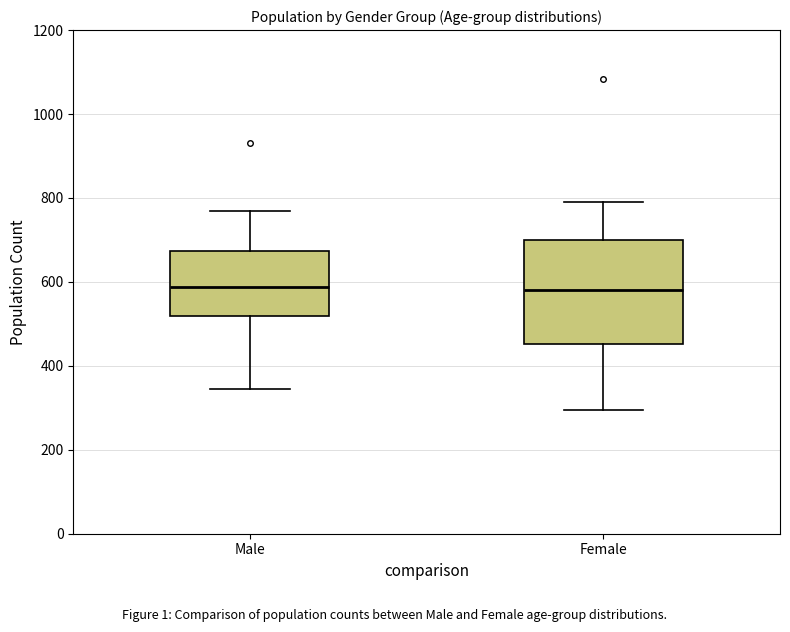

Reading left to right, read every box against the y-axis: the position of its median line, the range the box covers, and the ends of its whiskers. The values are not printed on the chart, so give them approximately, as read against the axis.

Male: median 580, box 520 to 680, whiskers 340 to 780
Female: median 580, box 460 to 700, whiskers 300 to 800